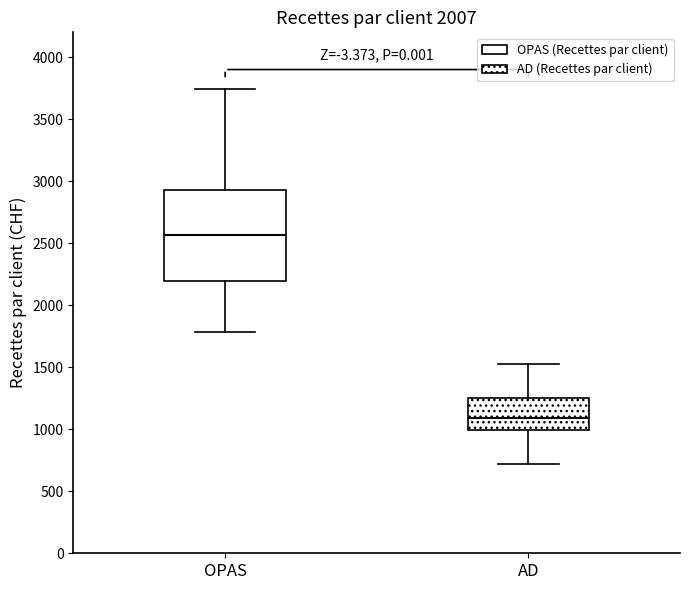

Reading left to right, read every box against the y-axis: the position of its median line, the range the box covers, and the ends of its whiskers. The values are not printed on the chart, so give them approximately, as read against the axis.

OPAS: median 2550, box 2200 to 2950, whiskers 1800 to 3750
AD: median 1100, box 1000 to 1250, whiskers 700 to 1500